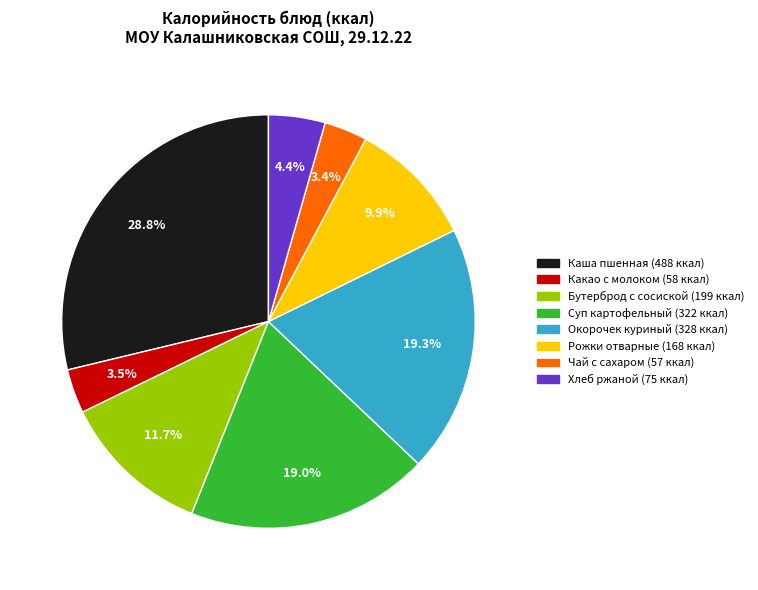

To the nearest percent, what is the difference between the largest and smallest slice percentages?

25%